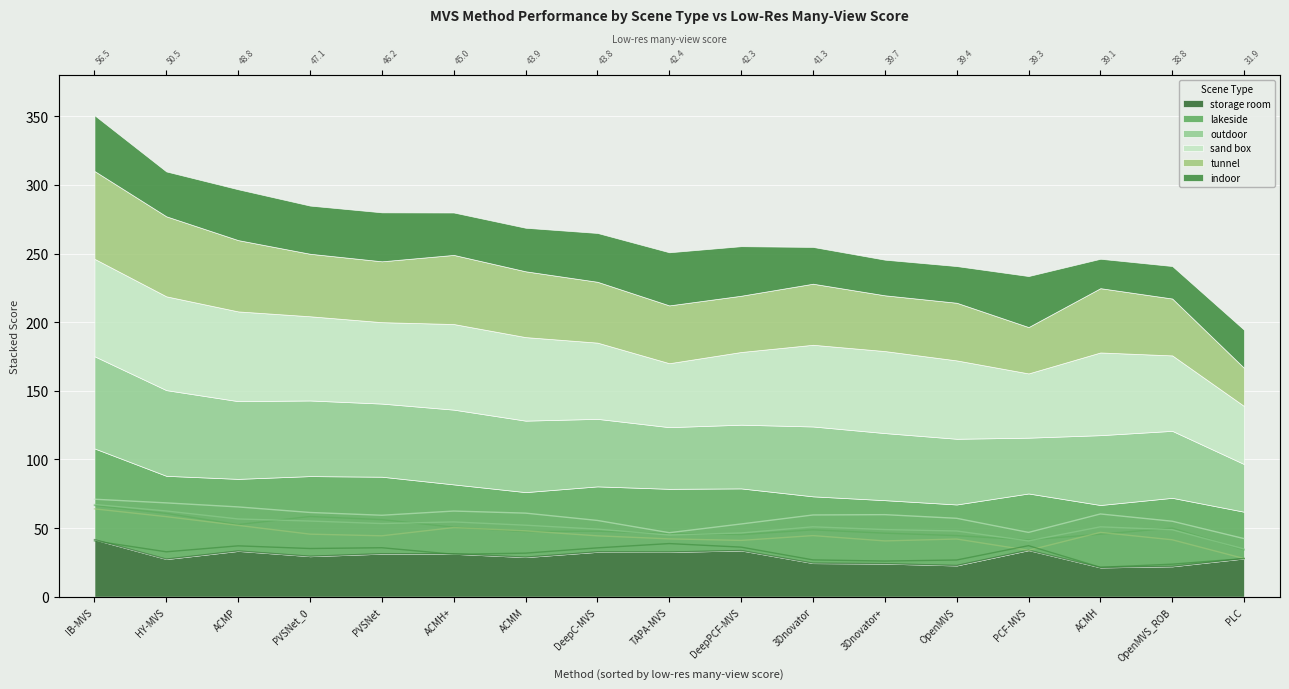

The value of storage room at PLC is 27.8. True or false?

True